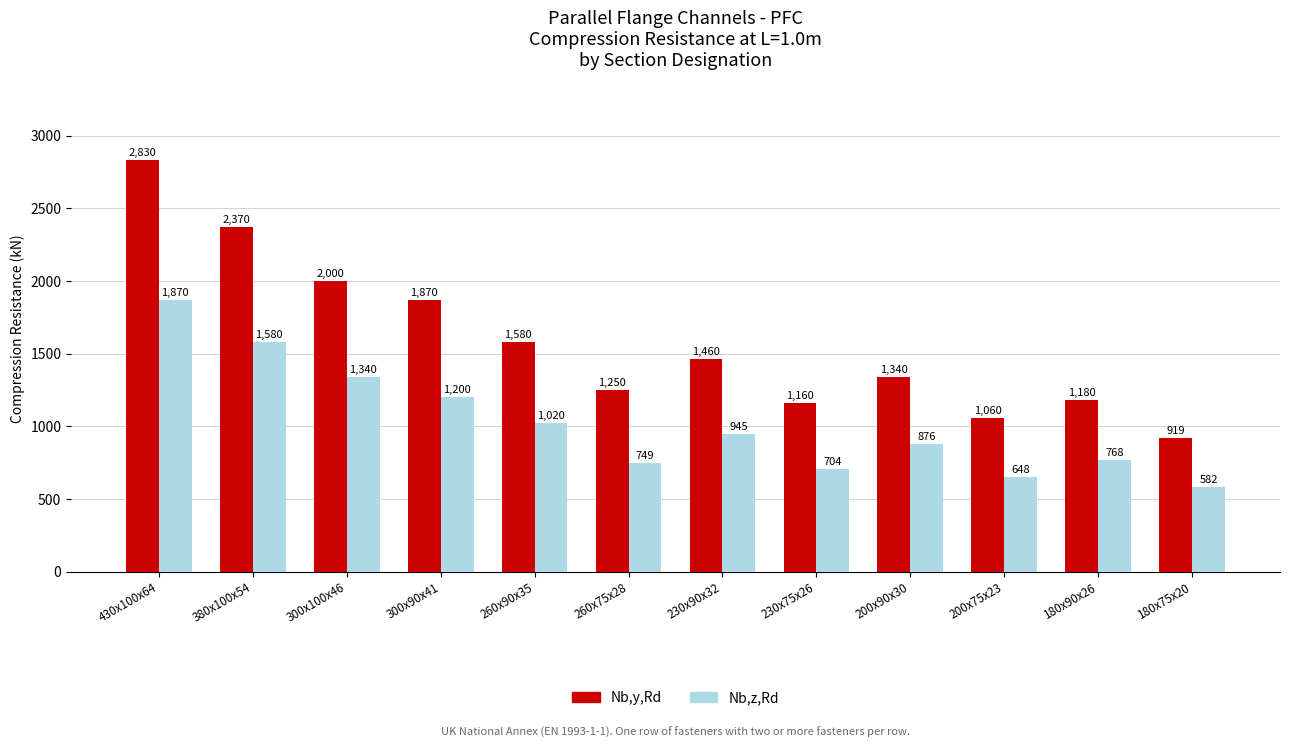

Which series has the widest spread of values?

Nb,y,Rd